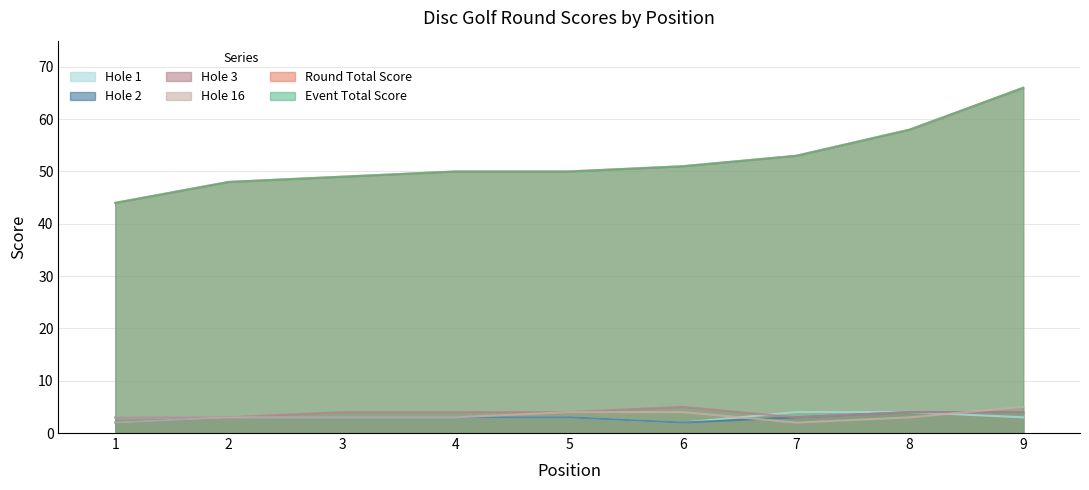

True or false: hole_1 has more than 1 interior local peaks.

False